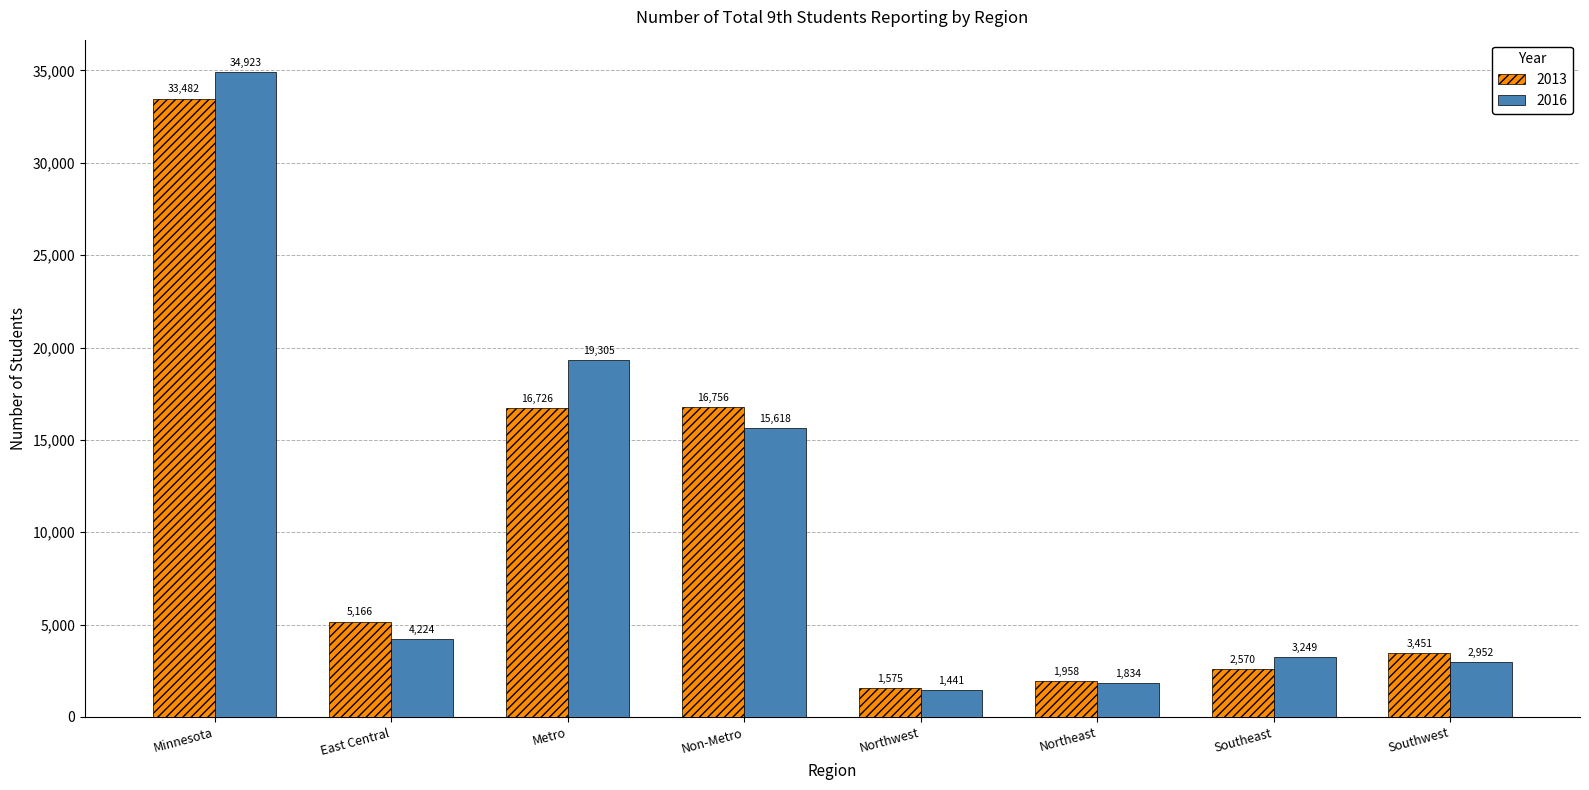

The 2016 series shows 718 at Southwest. True or false?

False